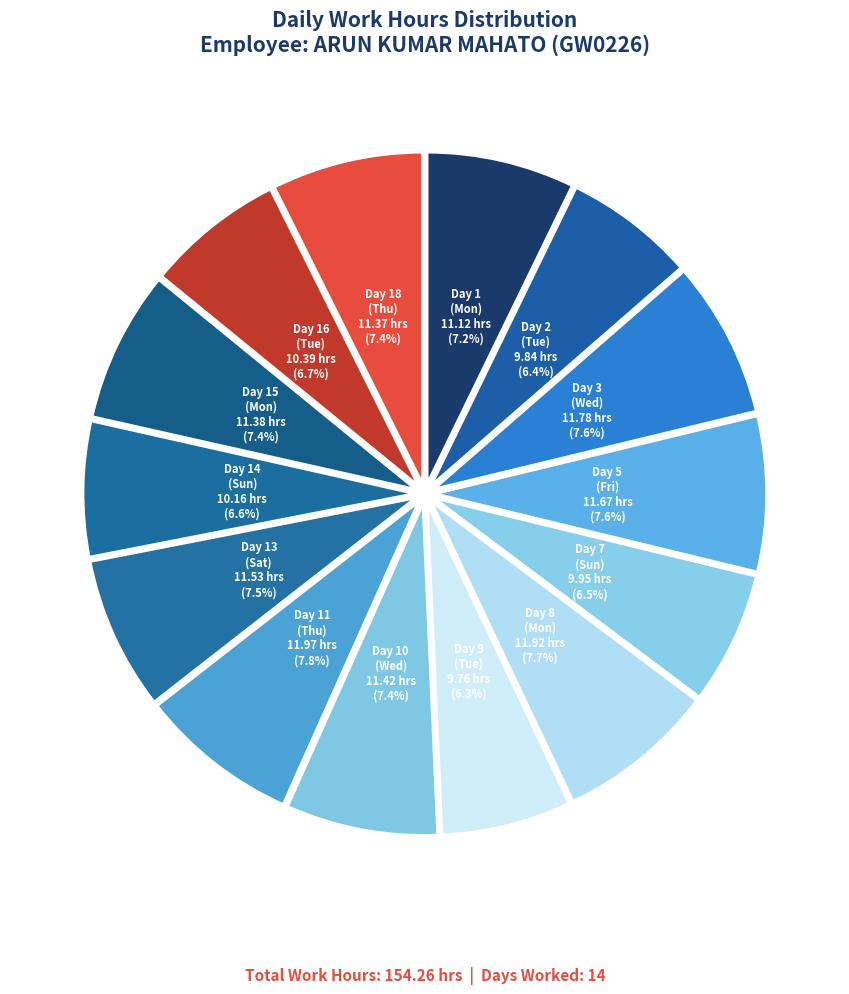

Count the number of slices in the pie.

14